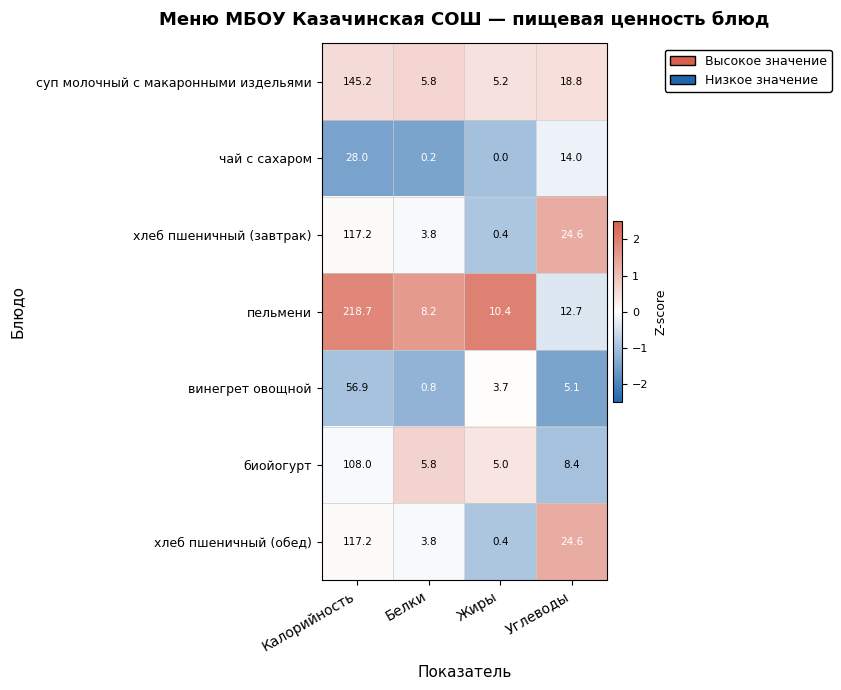

Reading right to left, list all the values displayed in this chart.

суп молочный с макаронными издельями: 18.8	5.2	5.8	145.2
чай с сахаром: 14.0	0.0	0.2	28.0
хлеб пшеничный (завтрак): 24.6	0.4	3.8	117.2
пельмени: 12.7	10.4	8.2	218.7
винегрет овощной: 5.1	3.7	0.8	56.9
биойогурт: 8.4	5.0	5.8	108.0
хлеб пшеничный (обед): 24.6	0.4	3.8	117.2